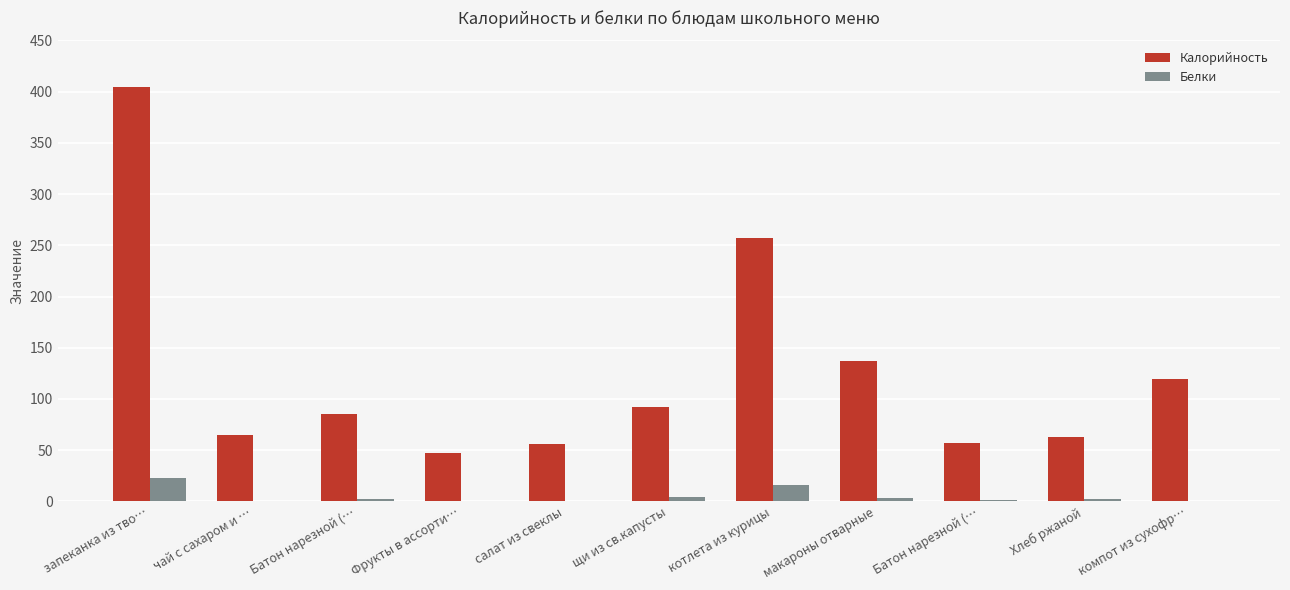

How many groups of bars are there?

11